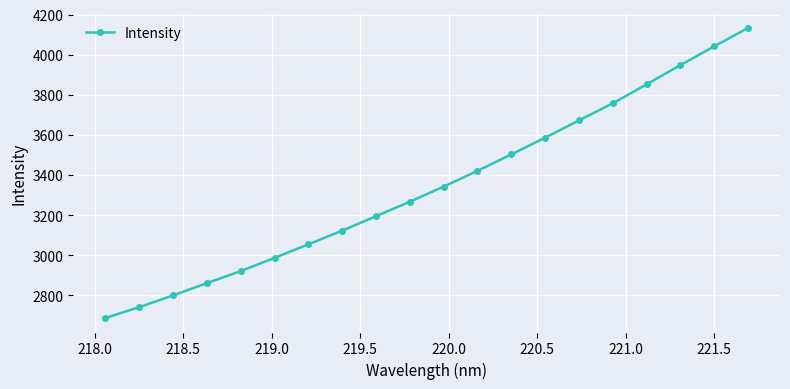

What is the value of the 1st point from the left?

2687.2